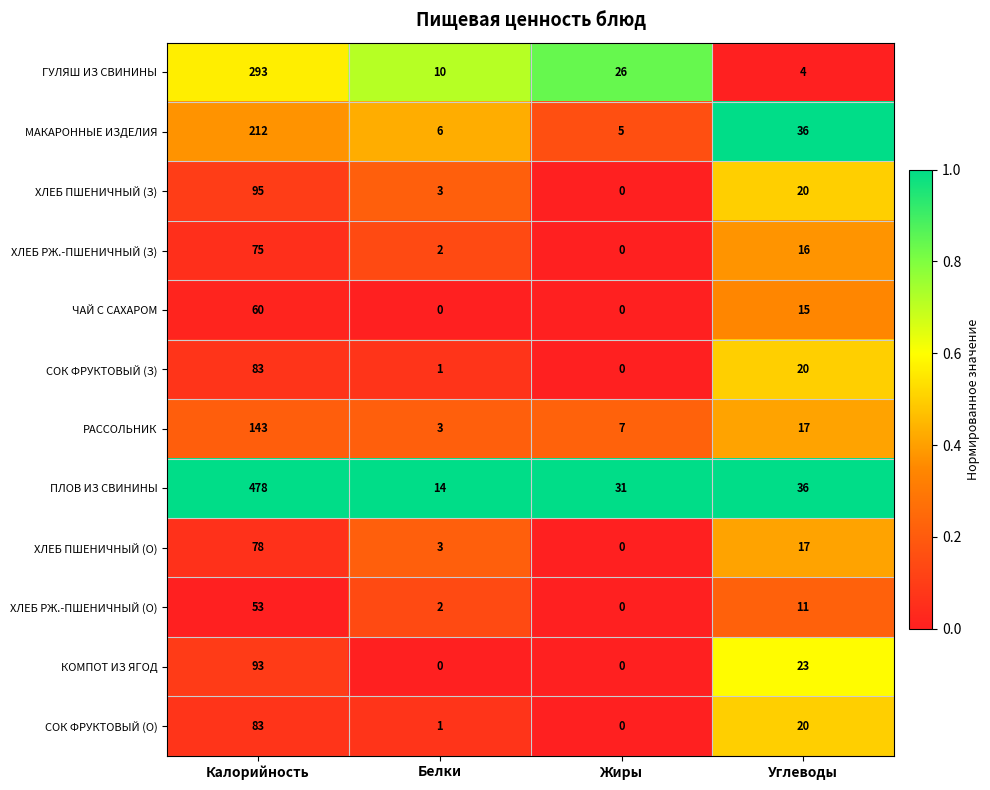

Where is СОК ФРУКТОВЫЙ (О) nearest to the value 41?

Углеводы